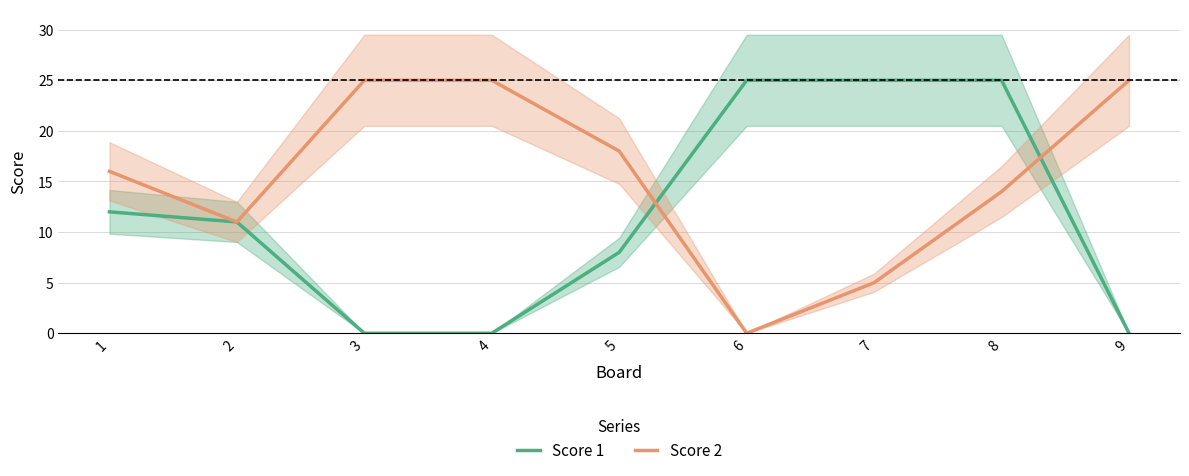

Which series ends up on top after the final intersection of Score 2 and Score 1?

Score 2